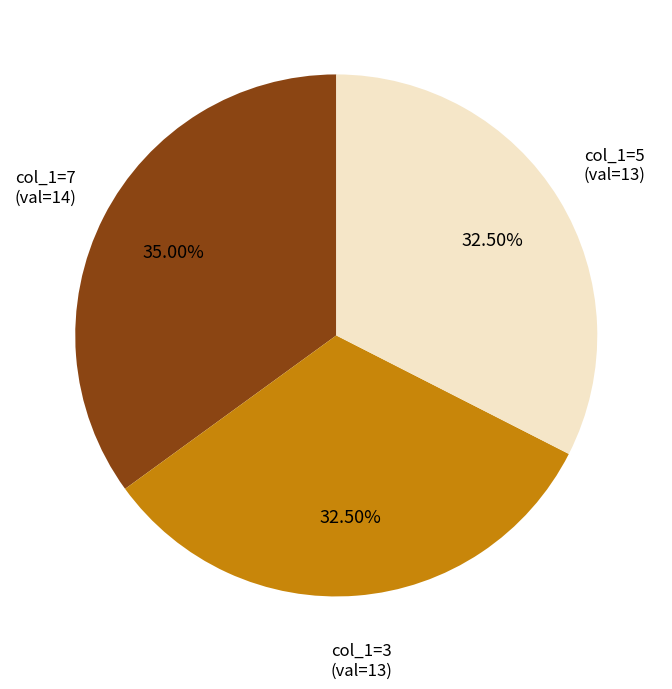

Is there a majority slice in this chart?

No